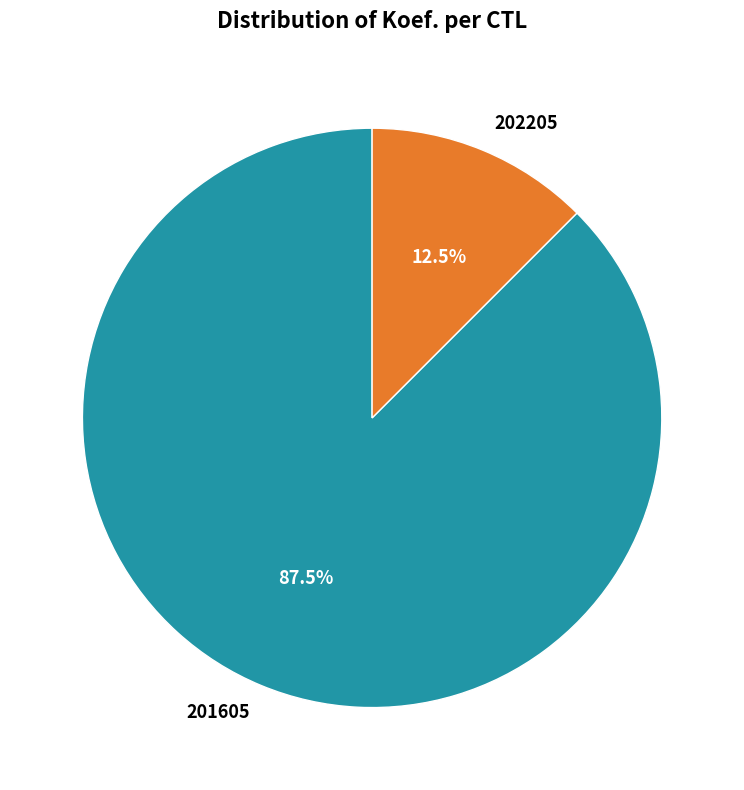

Rank the categories by value from highest to lowest.

201605, 202205